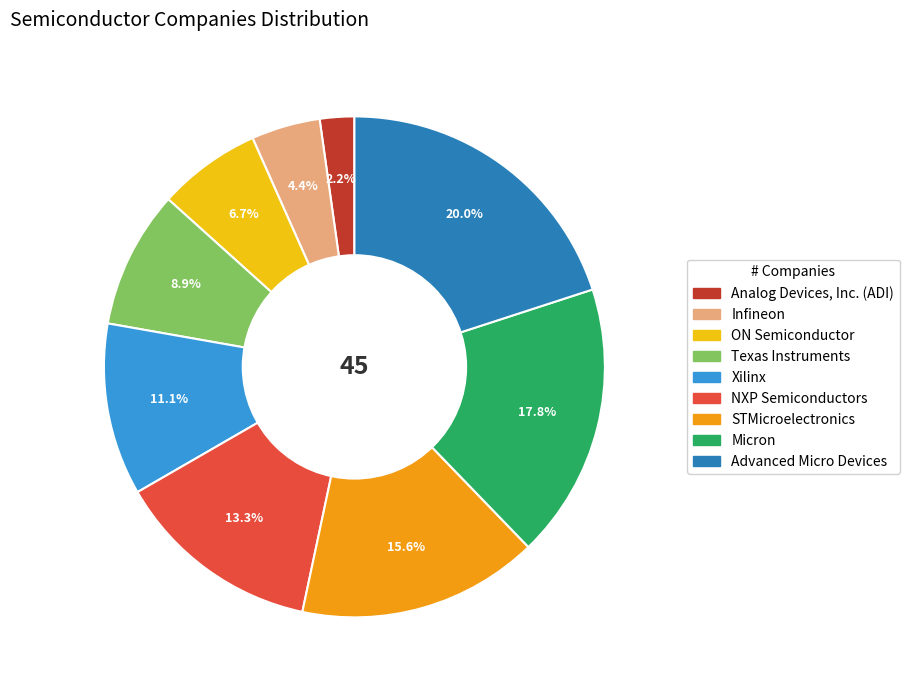

What is the ratio of the value at STMicroelectronics to the value at Advanced Micro Devices?

0.8